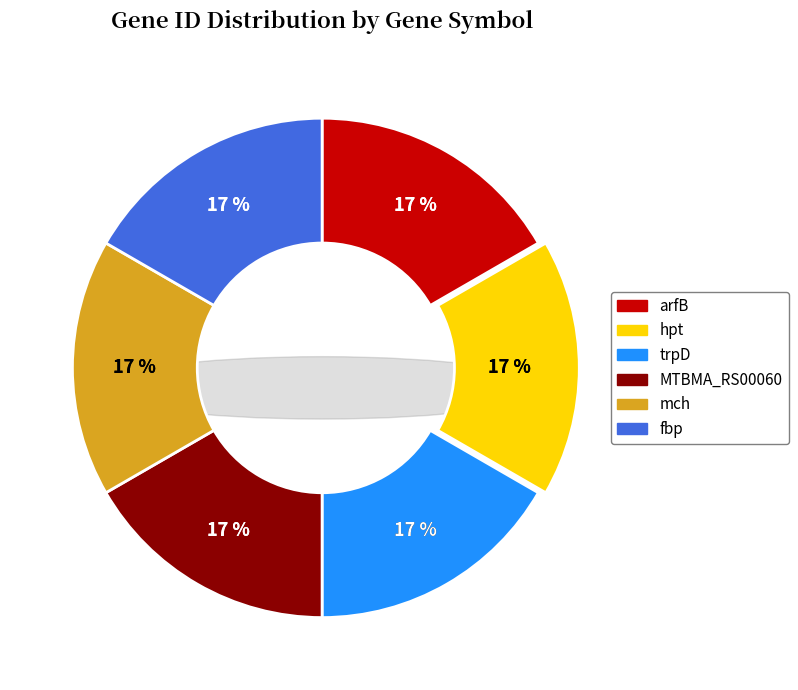

Which has a higher value, arfB or trpD?

arfB